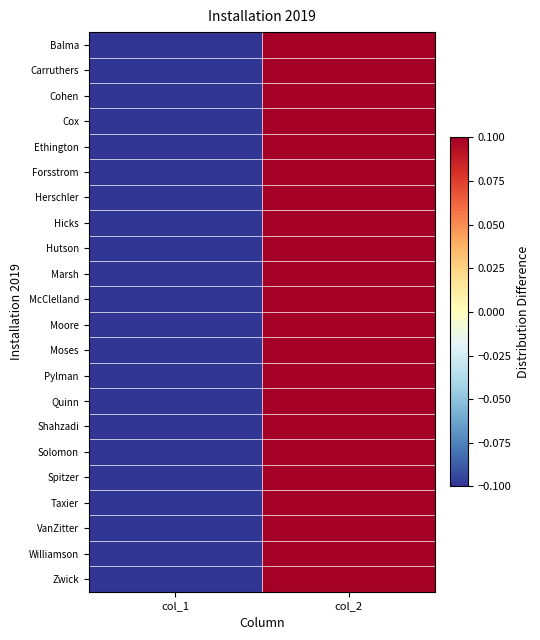

At which category is the sum across all series the highest?

col_2